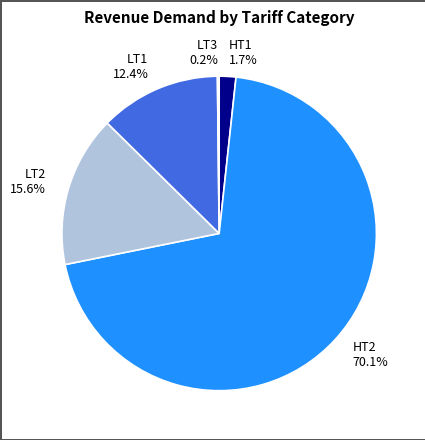

Is the sum of HT2 and LT2 greater than half?

Yes